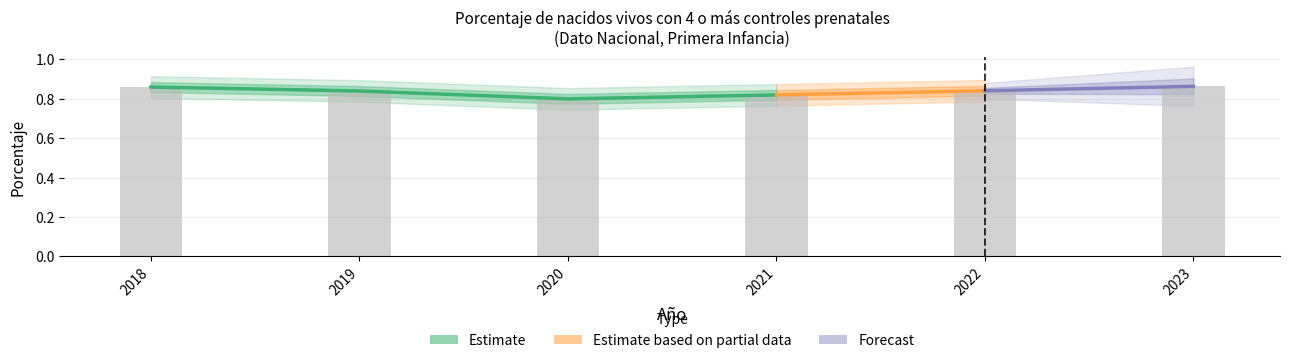

The value at 2018 is 0.3. True or false?

False